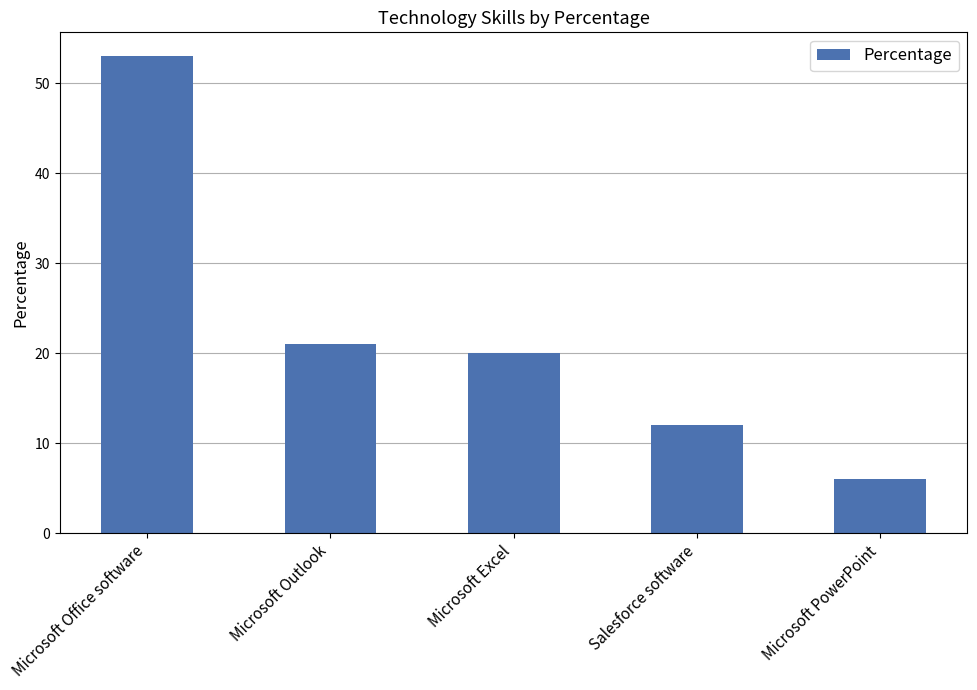

What is the difference between the maximum and second lowest values?

41